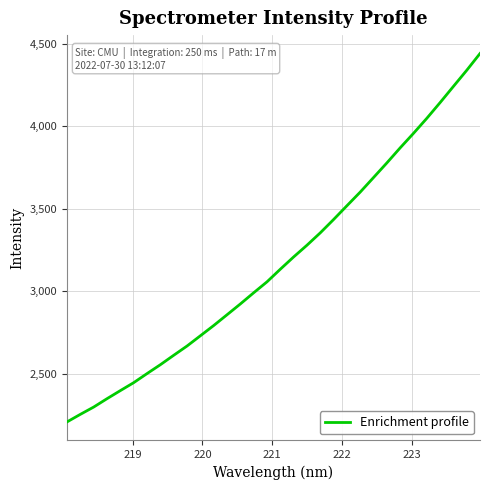

What is the greatest value displayed?

4440.1